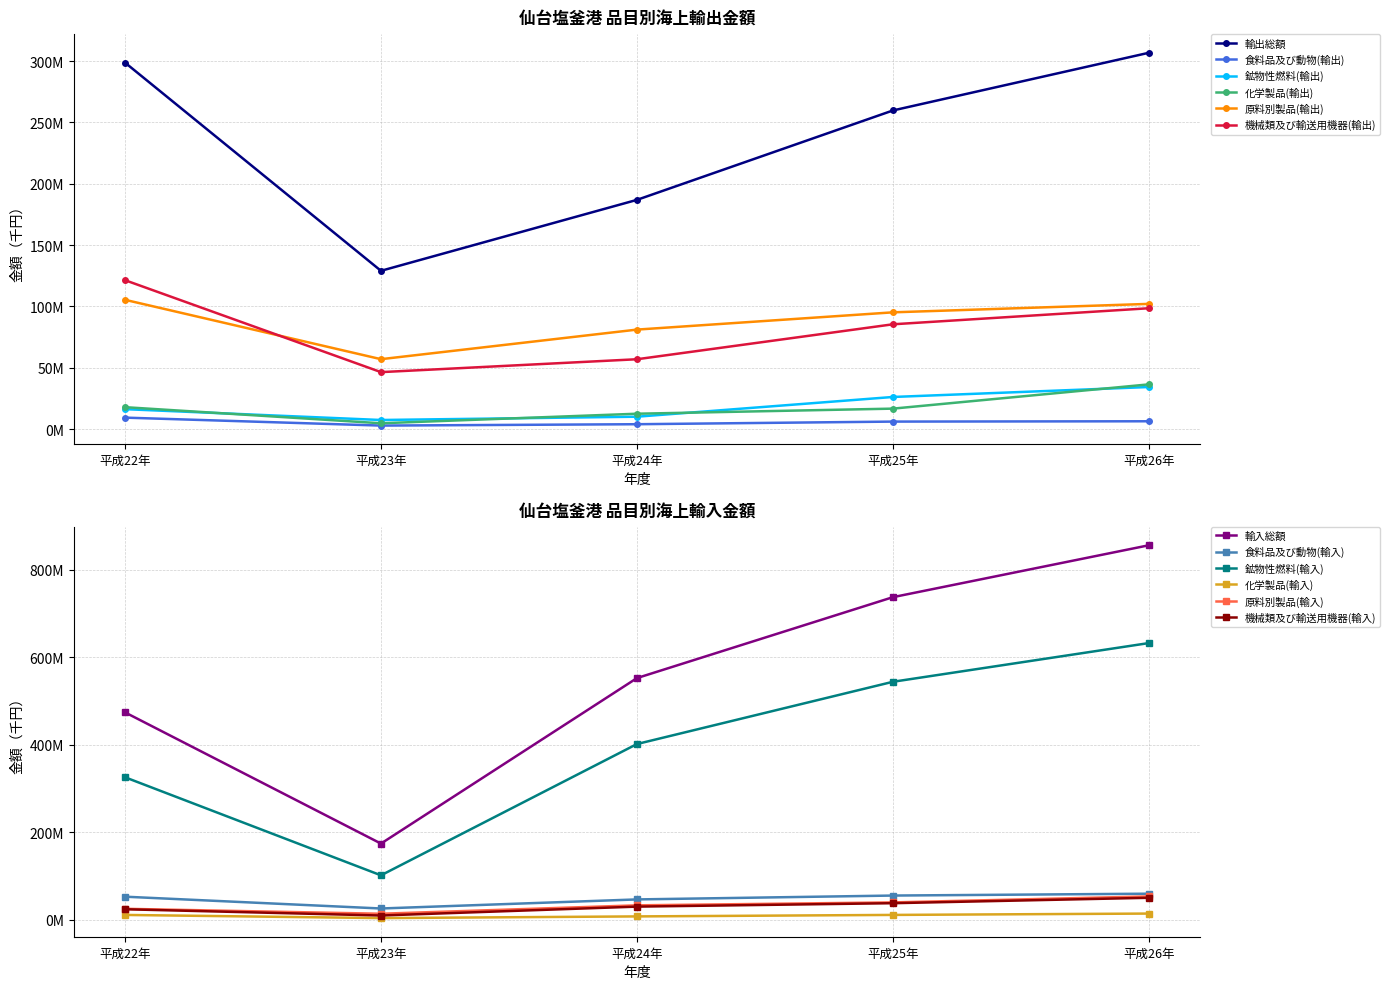

What is the total value across all series at 平成26年?

584864103